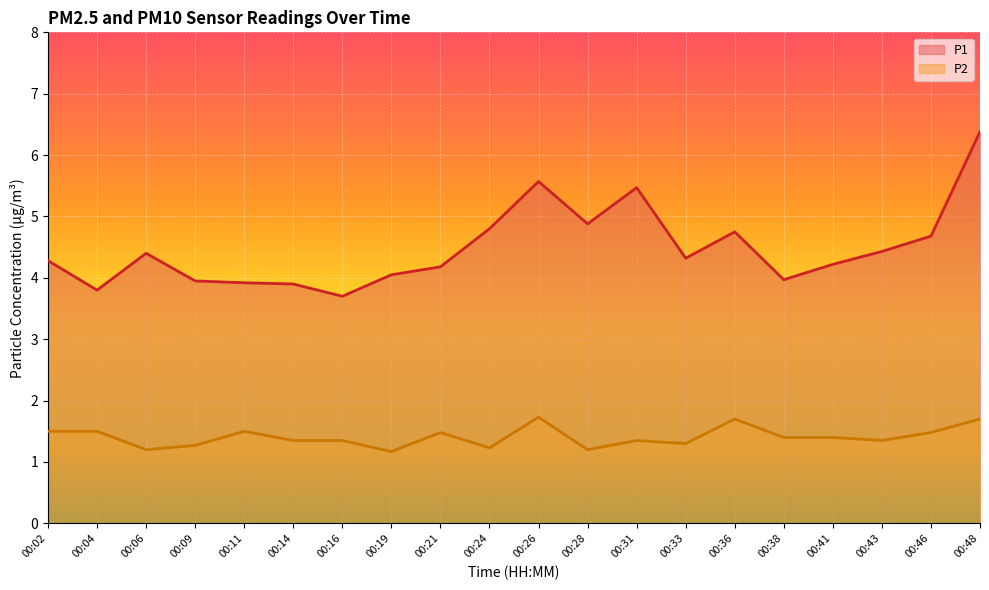

How many lines are shown in the chart?

2